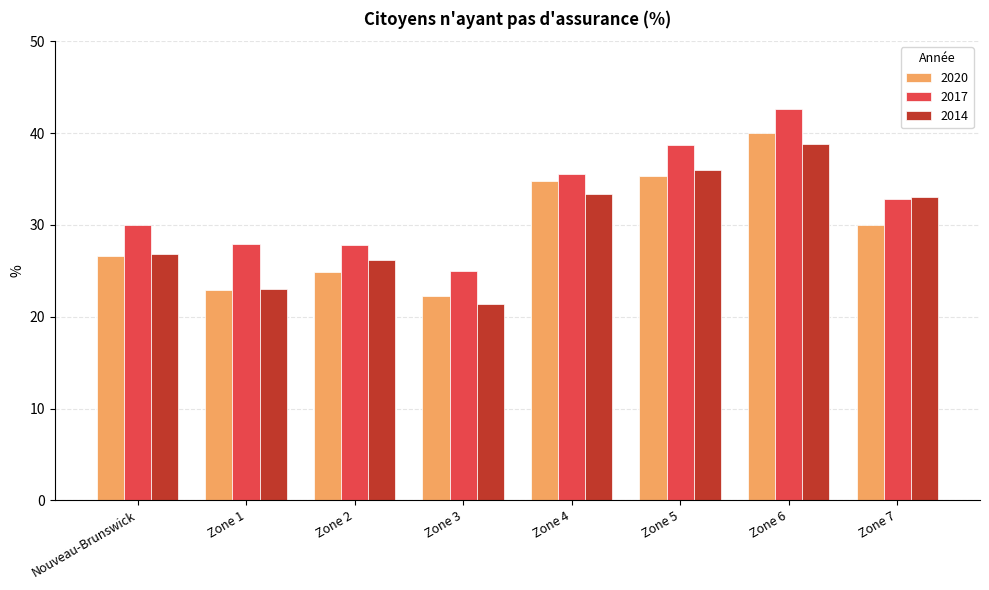

Which series has the widest spread of values?

2020